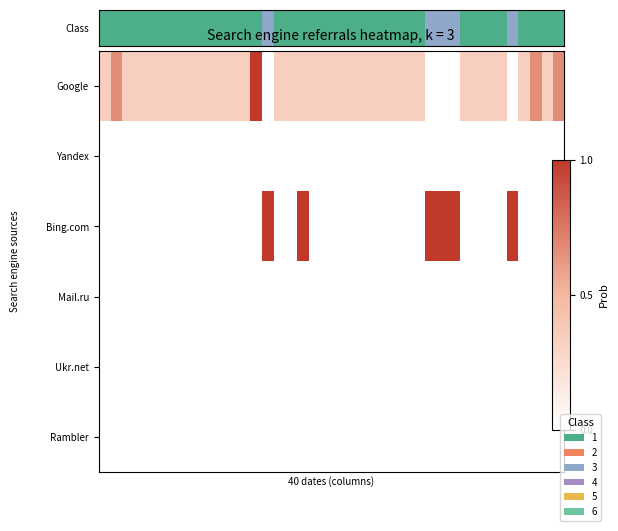

Which category has the lowest value across all series?

14